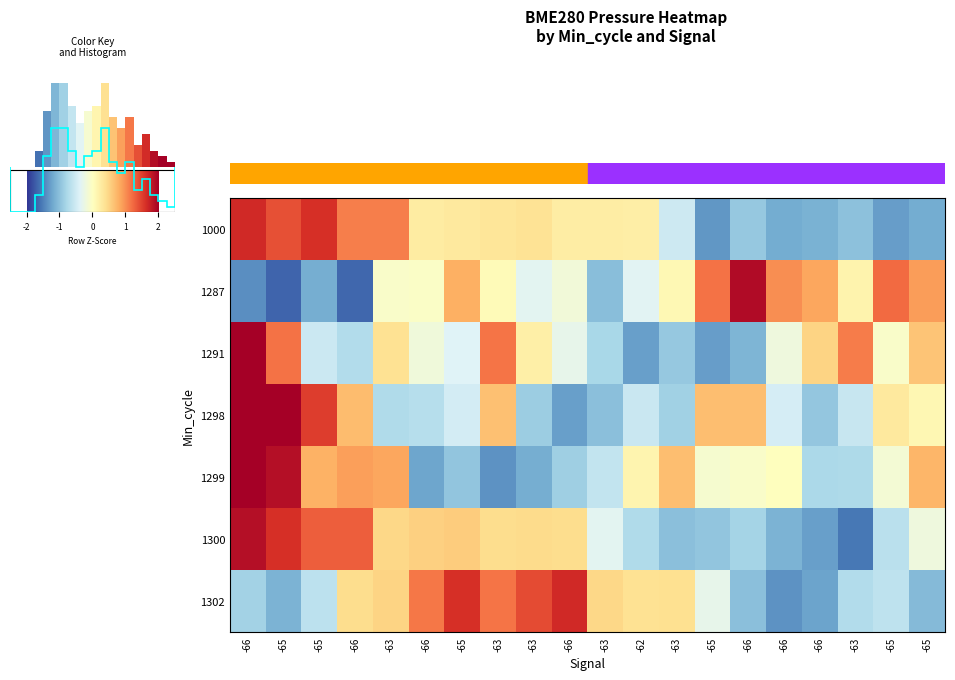

How many positive values does the 1302 series have?

10